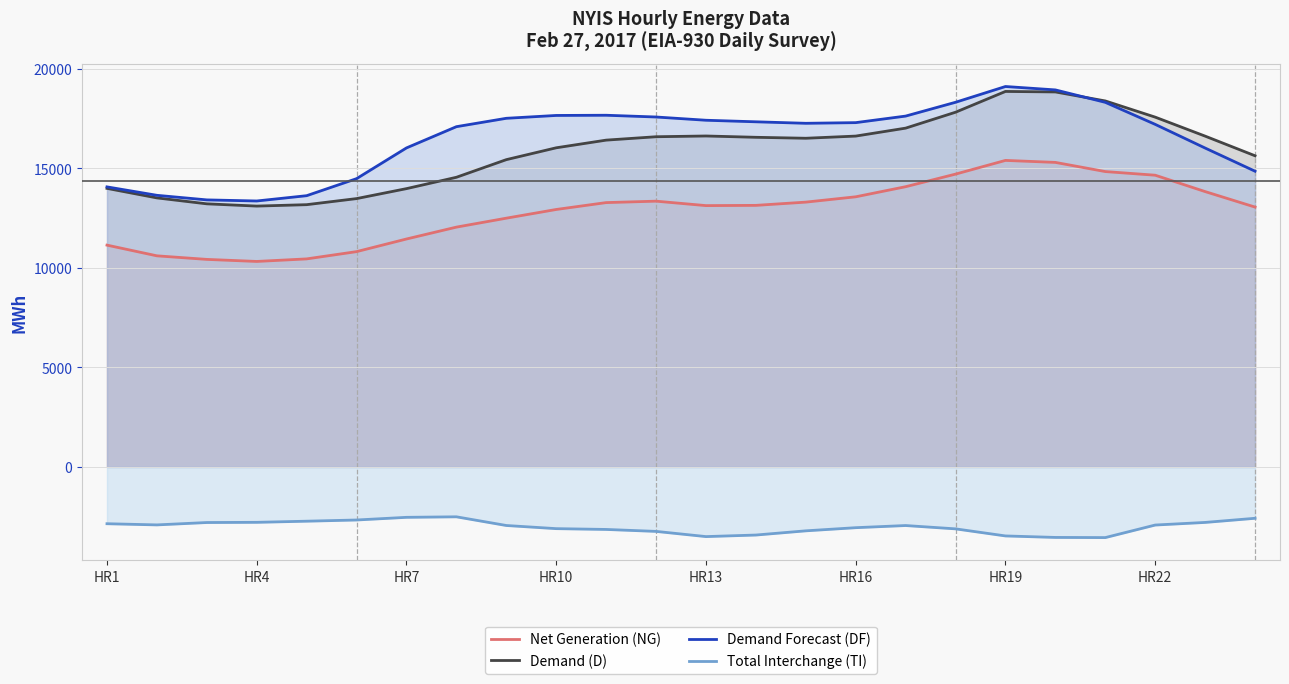

What is the smallest value displayed?

-3545